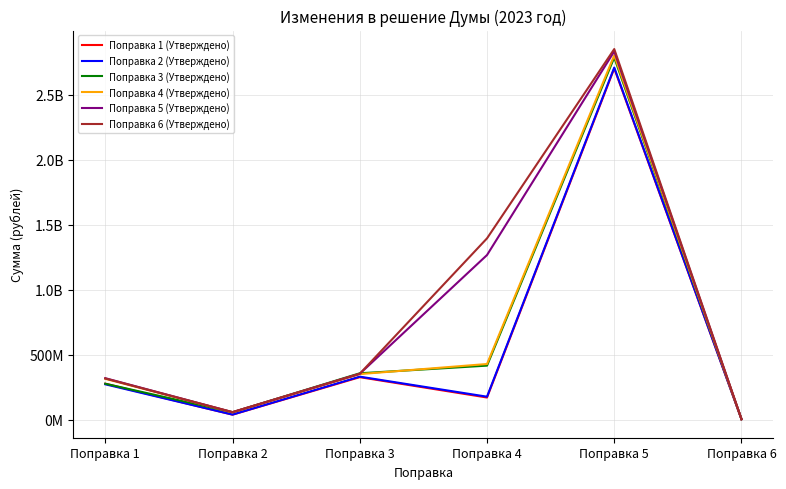

Does the chart have visible grid lines?

Yes